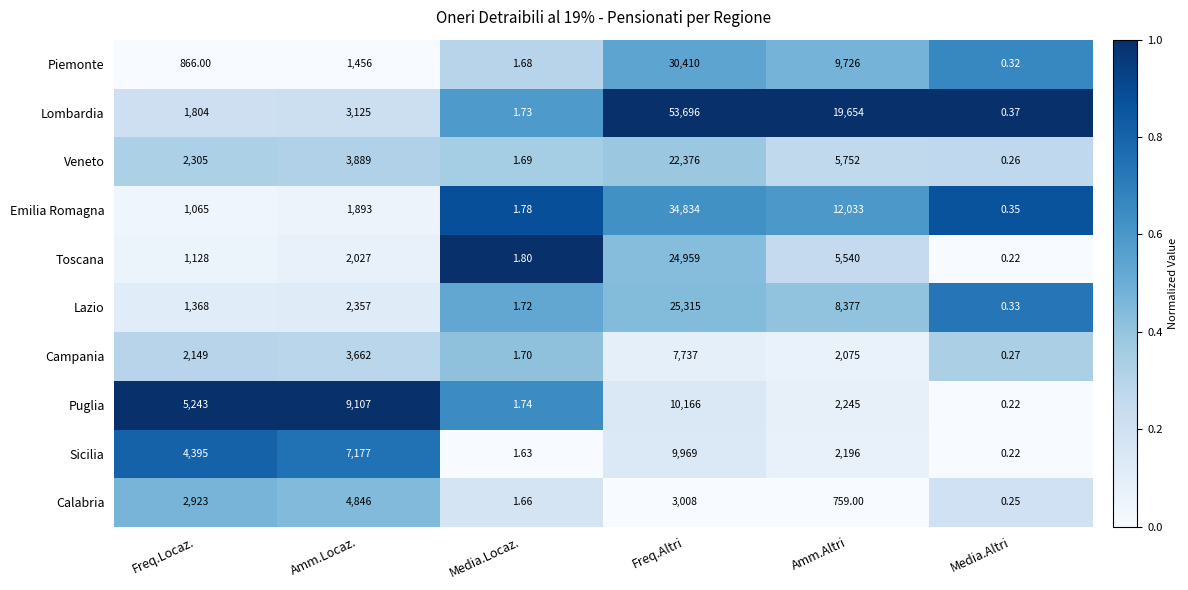

Which series has the widest spread of values?

Lombardia